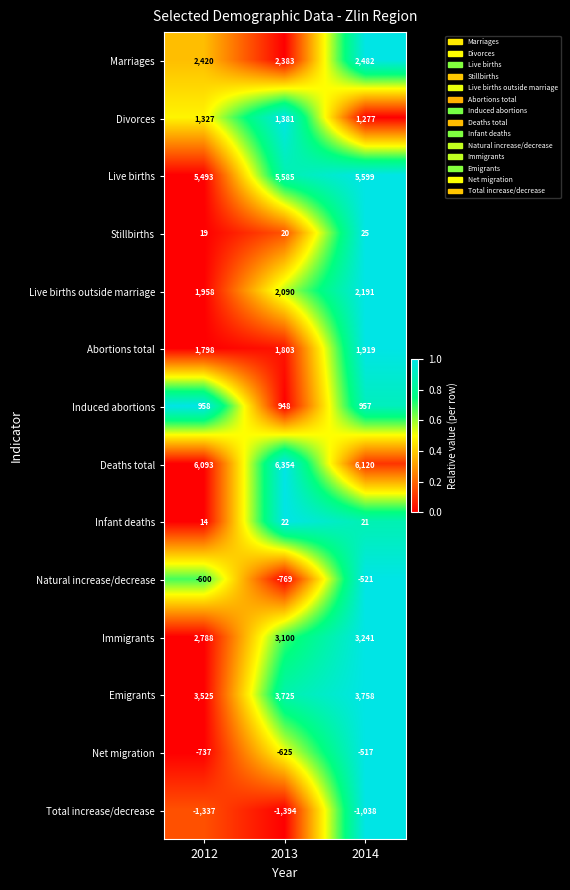

At which category is the sum across all series the highest?

2014